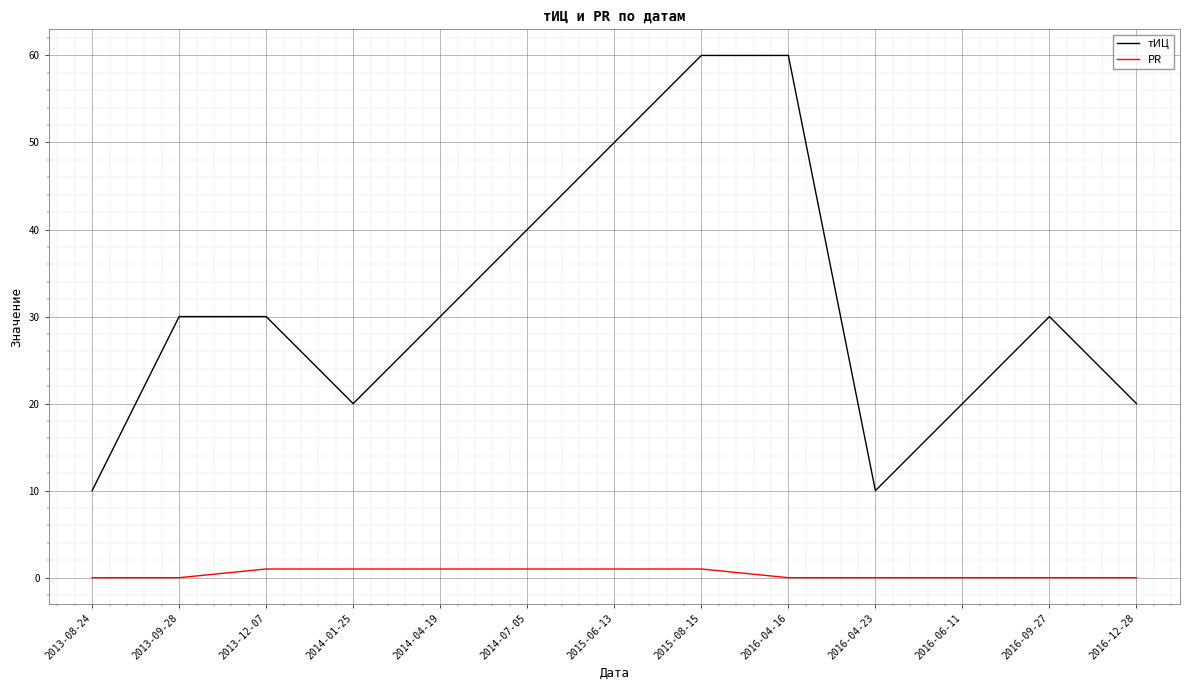

What position from the left is 2016-09-27?

12